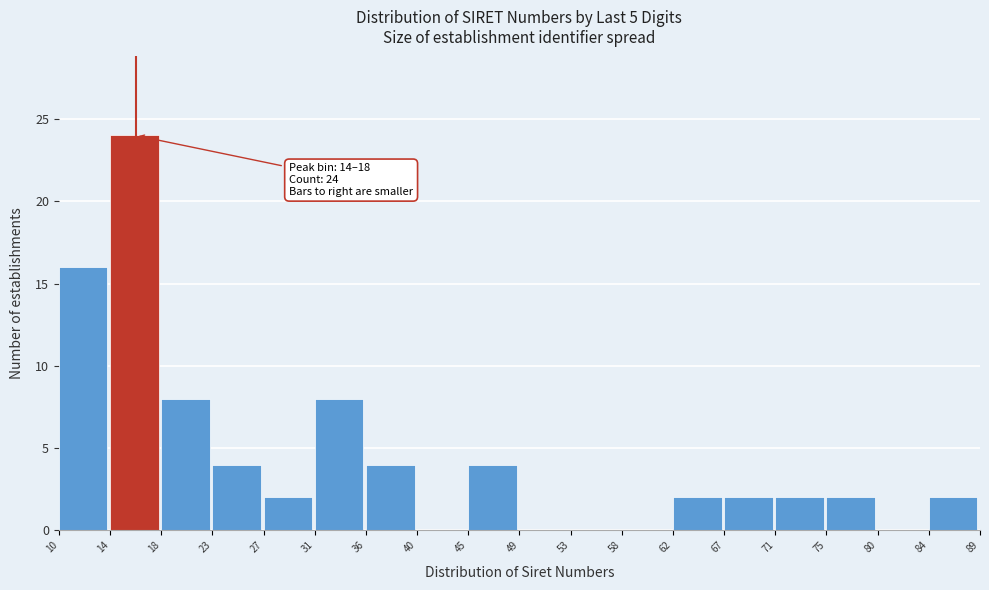

Reading left to right, extract all data points from this chart.

10=16	14=24	18=8	23=4	27=2	31=8	36=4	40=0	45=4	49=0	53=0	58=0	62=2	67=2	71=2	75=2	80=0	84=2